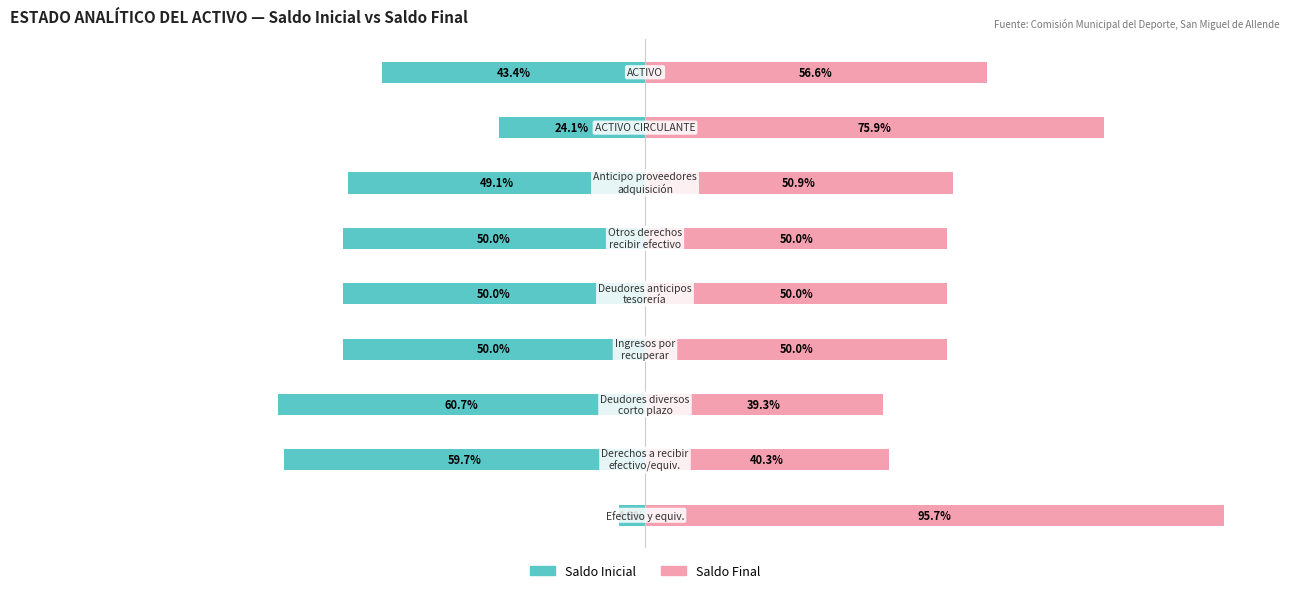

Reading left to right, what are all the values shown in this chart?

Saldo Inicial: -4.3	-59.7	-60.7	-50.0	-50.0	-50.0	-49.1	-24.1	-43.4
Saldo Final: 95.7	40.3	39.3	50.0	50.0	50.0	50.9	75.9	56.6